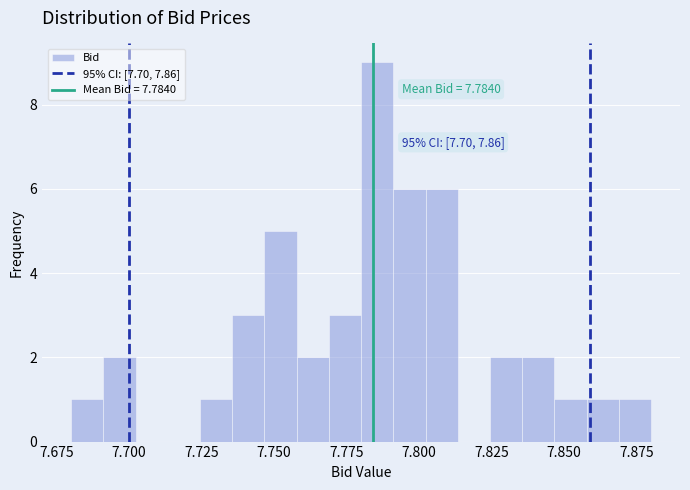

Read against the x-axis, roughly where is the centre of the tallest bar?

7.785